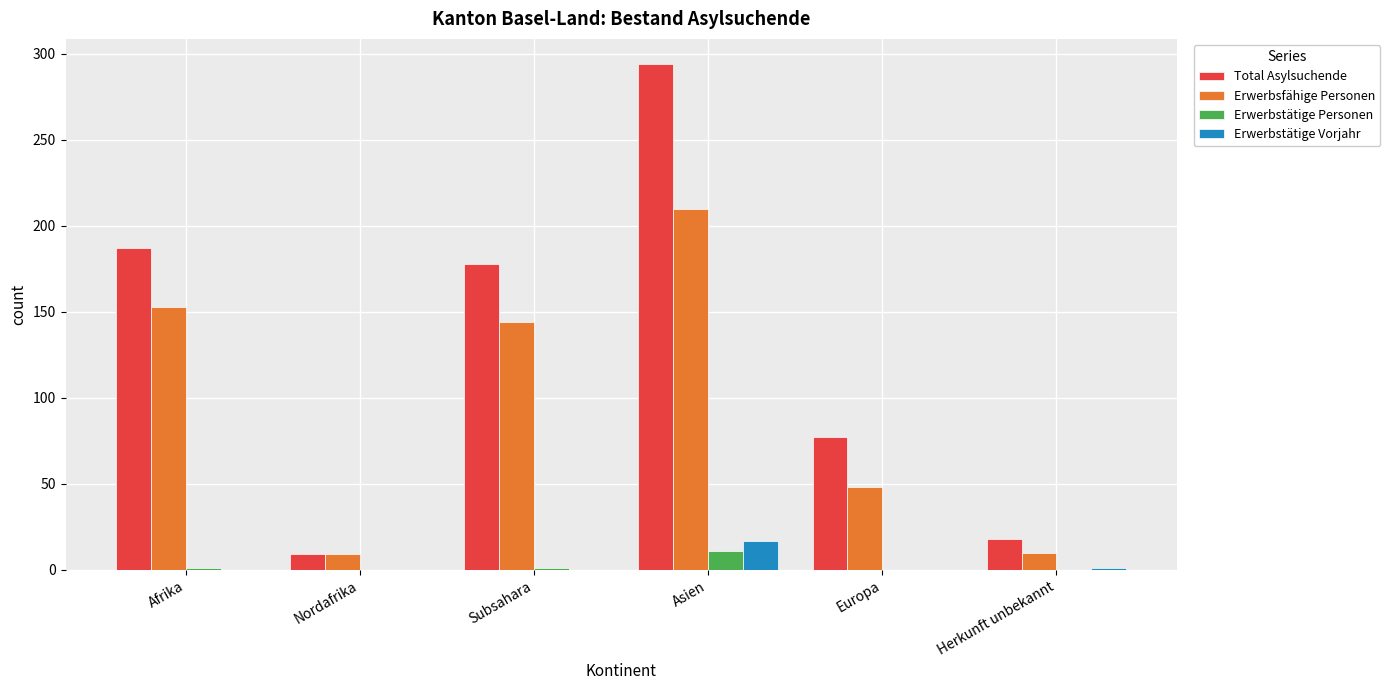

What is the greatest value displayed?

294